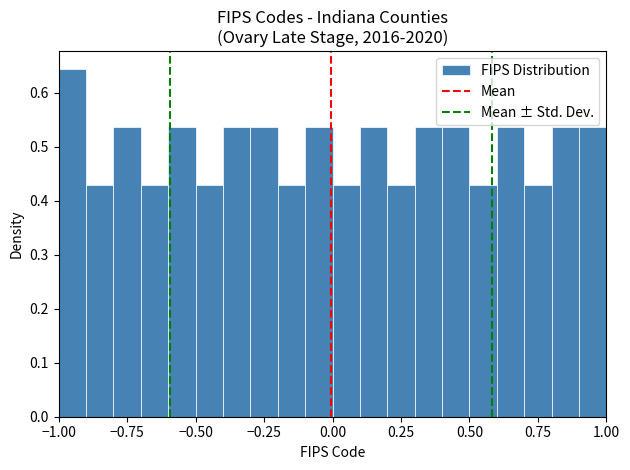

Around what value on the x-axis is the tallest bar? Give the approximate position of its centre, as read against the axis.

-0.95